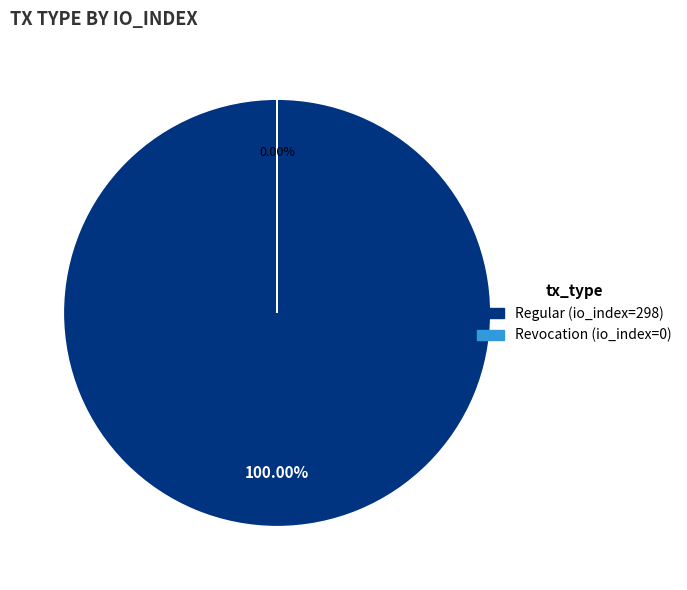

What portion of the pie excludes Revocation (io_index=0)?

100.0%